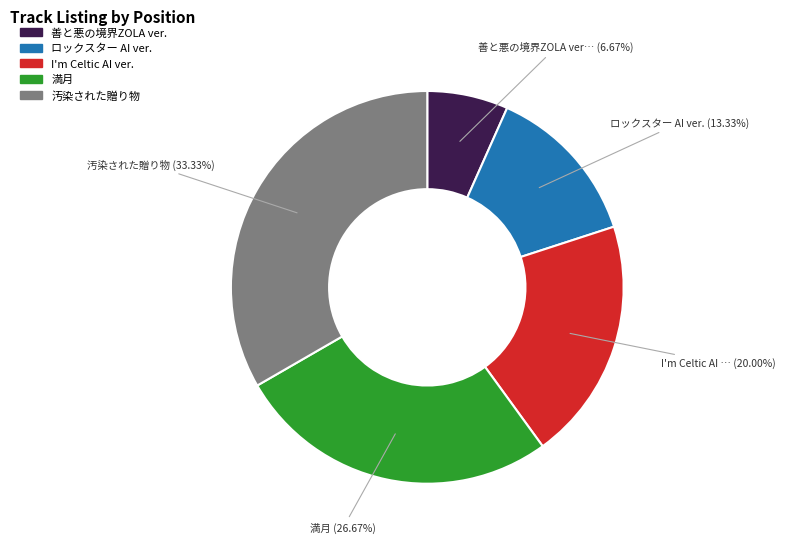

To the nearest percent, what percentage of the pie is I'm Celtic AI ver.?

20%